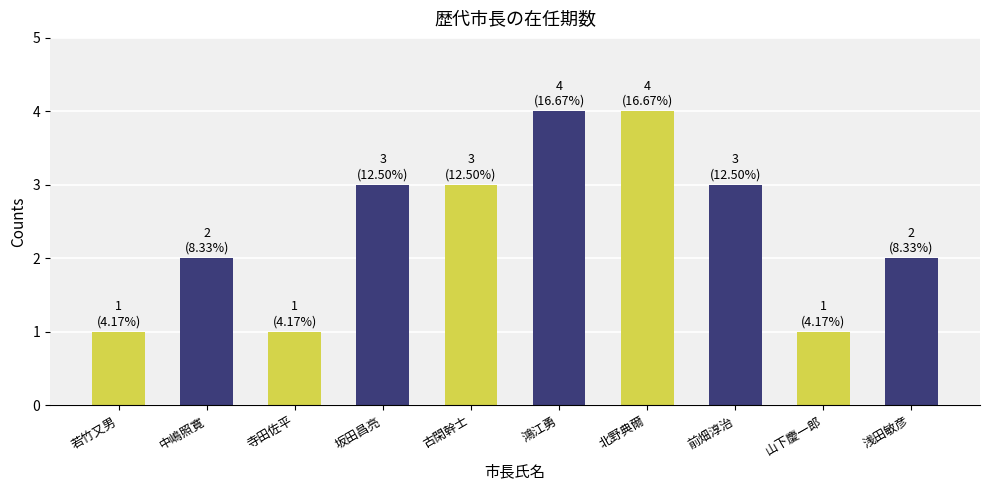

What is the ratio of the value at 古閑幹士 to the value at 坂田昌亮?

1.0